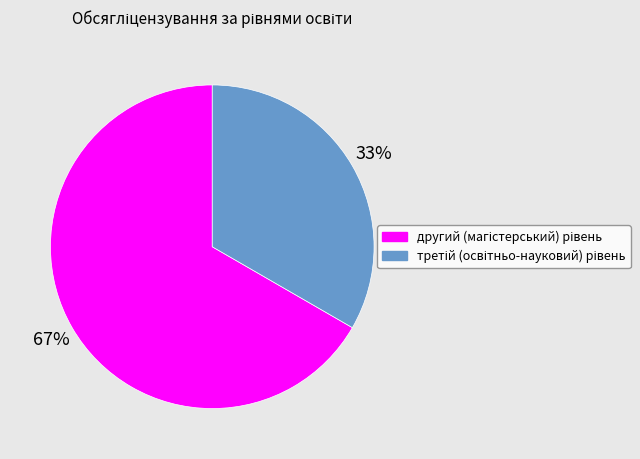

How many segments does this pie chart have?

2